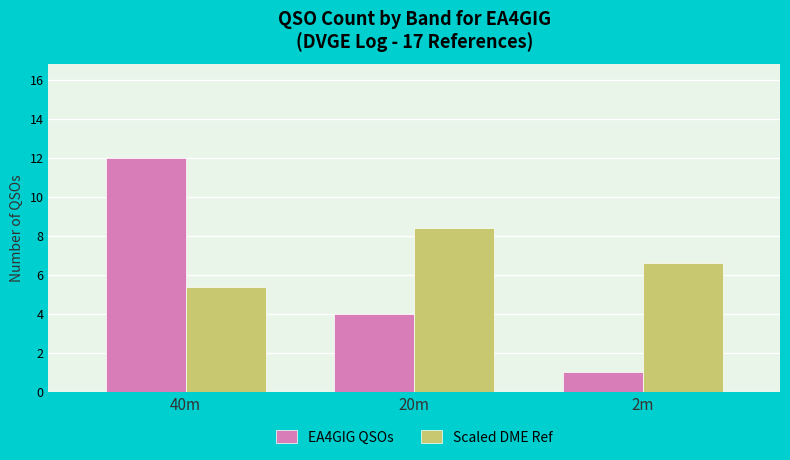

What is the minimum value shown in the chart?

1.0